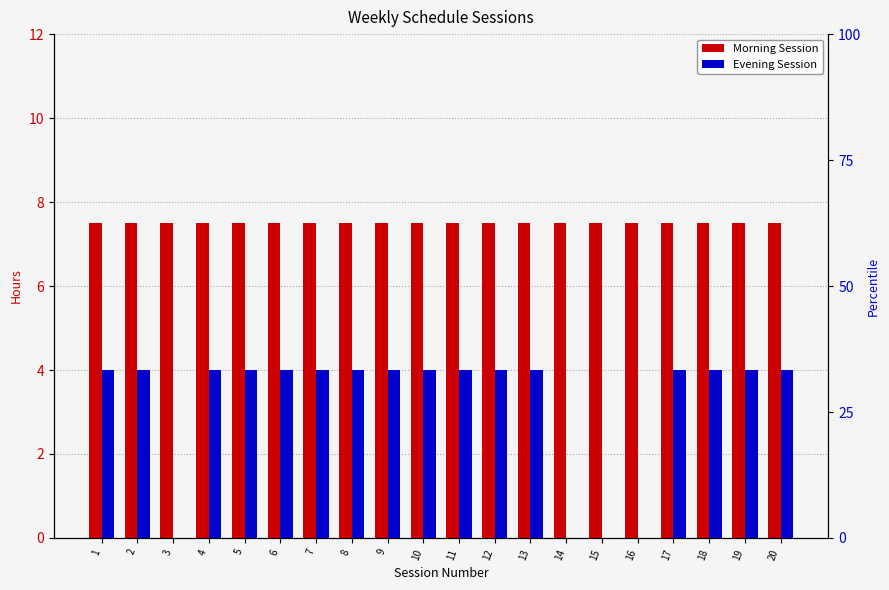

What is the sum of all Evening Session values?

64.0